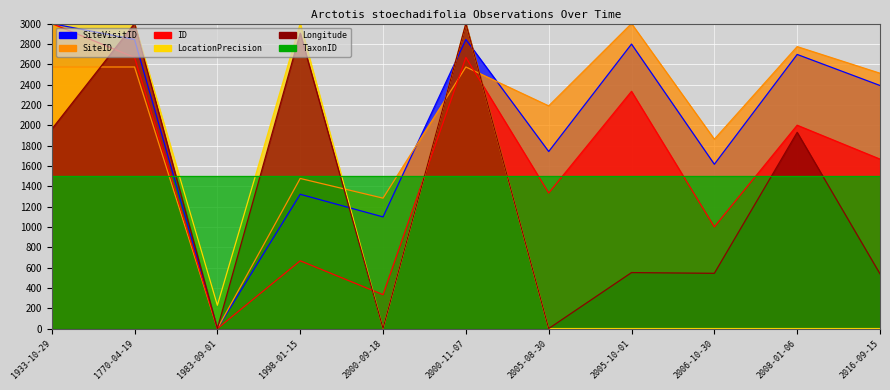

What is the difference between the maximum and minimum values in the ID series?

3000.0